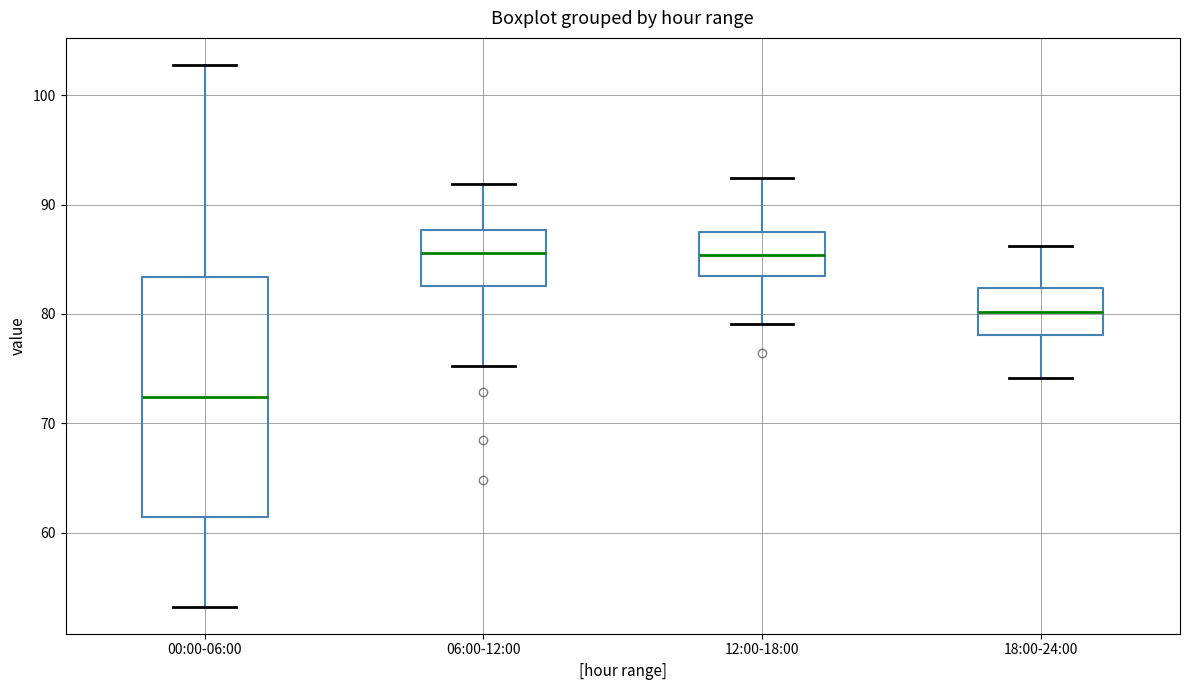

Reading left to right, read every box against the y-axis: the position of its median line, the range the box covers, and the ends of its whiskers. The values are not printed on the chart, so give them approximately, as read against the axis.

00:00-06:00: median 72, box 61 to 83, whiskers 53 to 103
06:00-12:00: median 86, box 83 to 88, whiskers 75 to 92
12:00-18:00: median 85, box 83 to 87, whiskers 79 to 92
18:00-24:00: median 80, box 78 to 82, whiskers 74 to 86